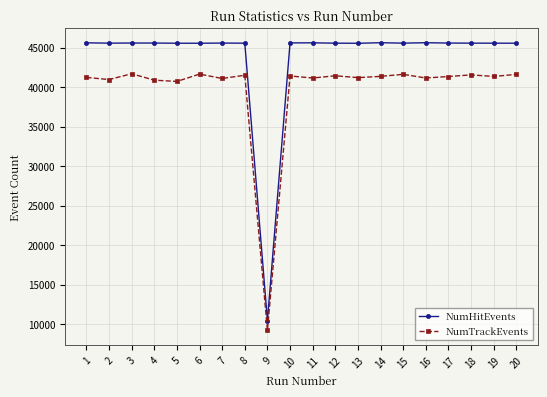

What is the difference between the highest and lowest values at 16?

4462